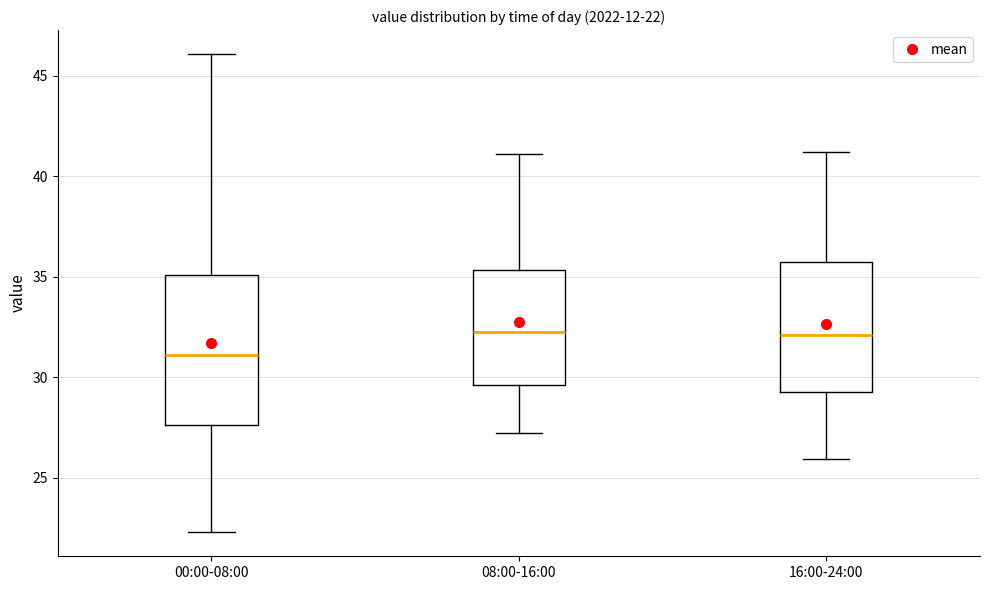

Which box's median line is the lowest?

00:00-08:00